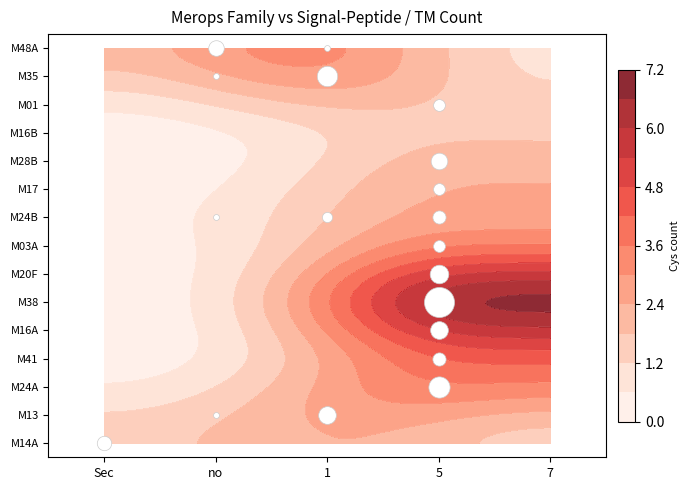

Reading left to right, list all the values displayed in this chart.

M14A: 6	0	0	0	0
M13: 0	1	9	0	0
M24A: 0	0	0	13	0
M41: 0	0	0	5	0
M16A: 0	0	0	9	0
M38: 0	0	0	26	0
M20F: 0	0	0	10	0
M03A: 0	0	0	4	0
M24B: 0	1	3	5	0
M17: 0	0	0	4	0
M28B: 0	0	0	8	0
M16B: 0	0	0	0	0
M01: 0	0	0	4	0
M35: 0	1	12	0	0
M48A: 0	7	1	0	0